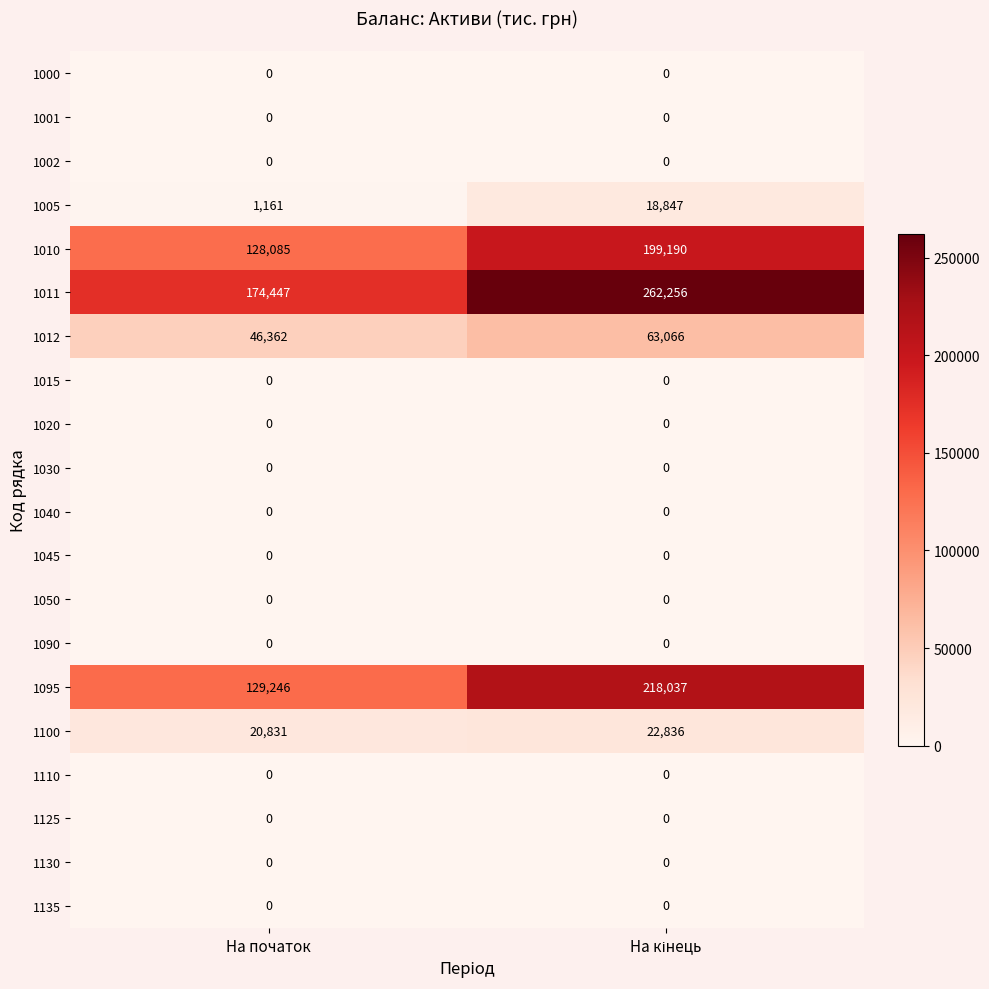

At how many categories does at least one series exceed 46450?

2